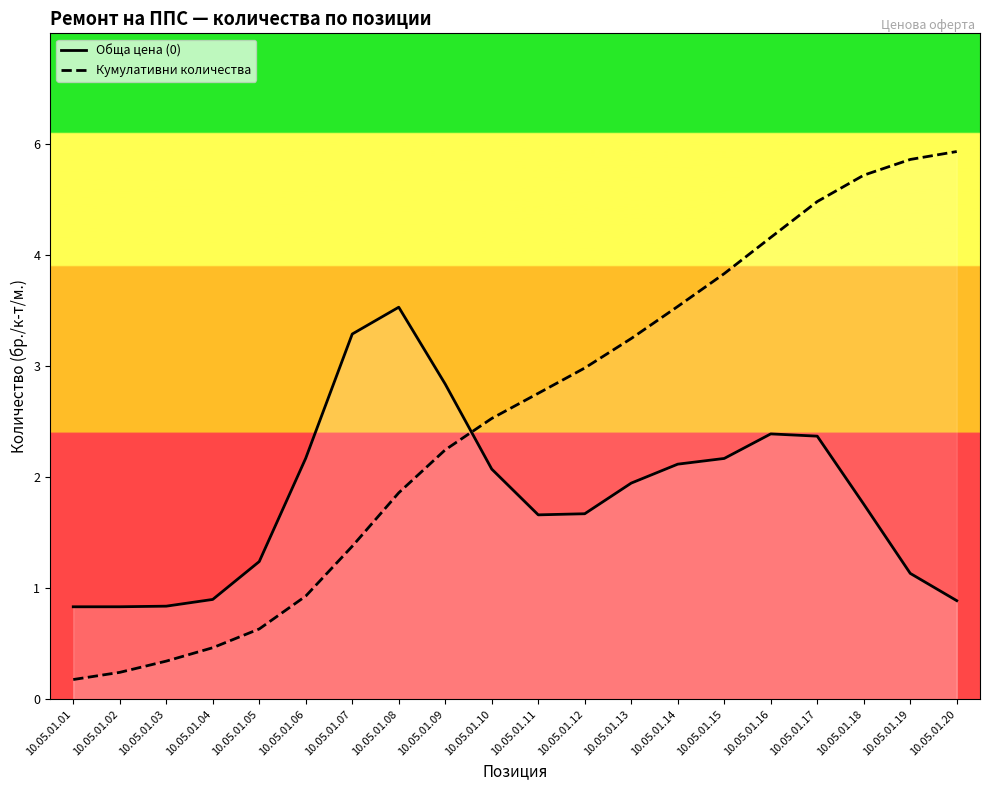

How many times do Кумулативни количества and Обща цена (0) cross each other?

1